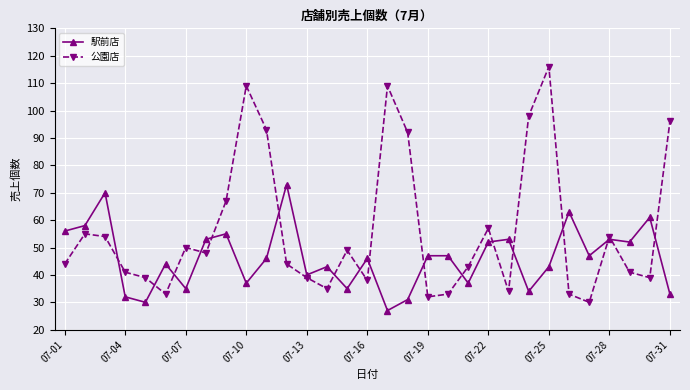

Which series has the widest spread of values?

公園店